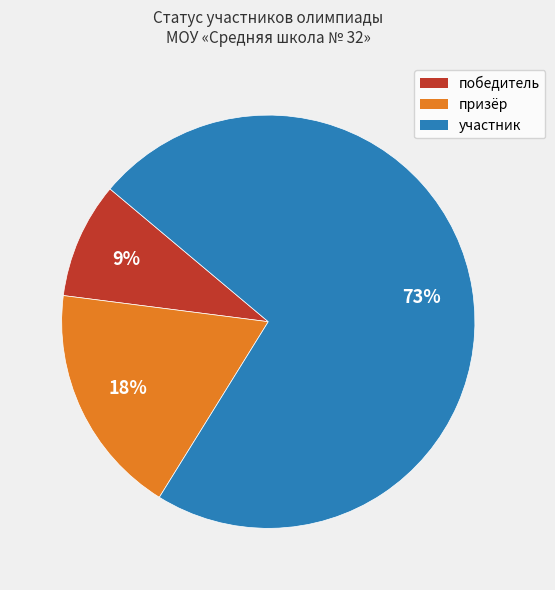

Rank the categories by value from lowest to highest.

победитель, призёр, участник